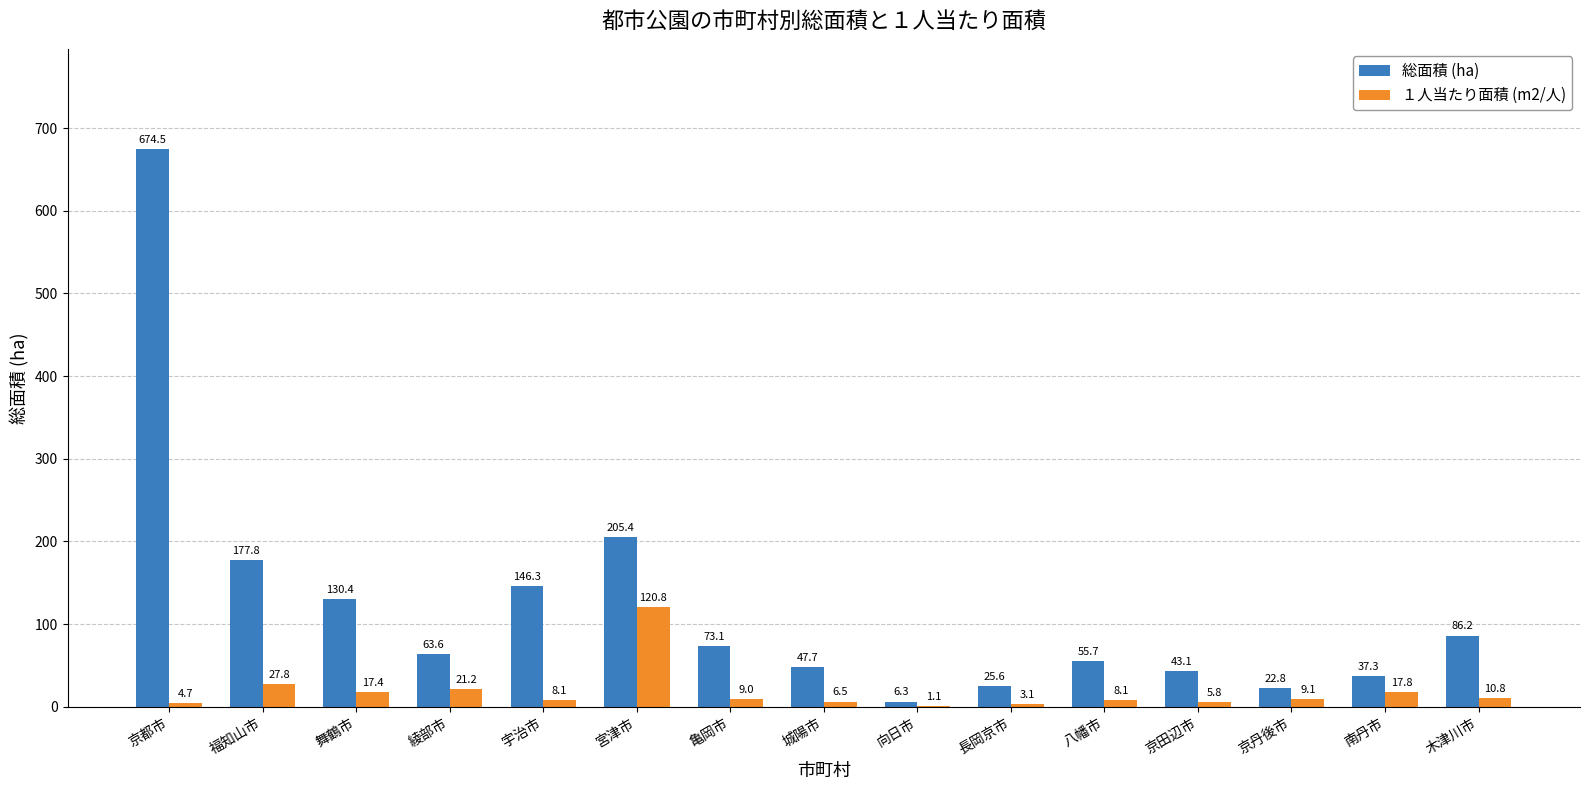

The 総面積 (ha) series shows 204.1 at 舞鶴市. True or false?

False